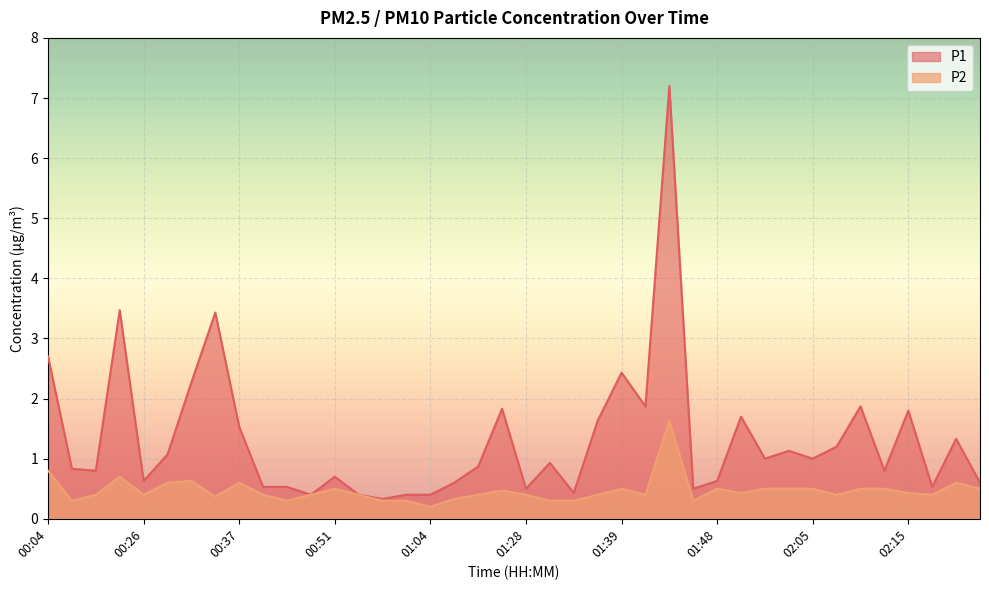

Rank the categories by P1 value from highest to lowest.

01:44, 00:24, 00:35, 00:04, 01:39, 00:32, 01:41, 02:10, 01:17, 02:15, 01:51, 01:36, 00:37, 02:20, 02:07, 02:02, 00:29, 01:53, 02:05, 01:31, 01:09, 00:16, 00:21, 02:12, 00:51, 00:26, 01:48, 01:07, 02:23, 00:40, 00:43, 02:18, 01:28, 01:46, 01:33, 00:48, 00:56, 01:02, 01:04, 01:00